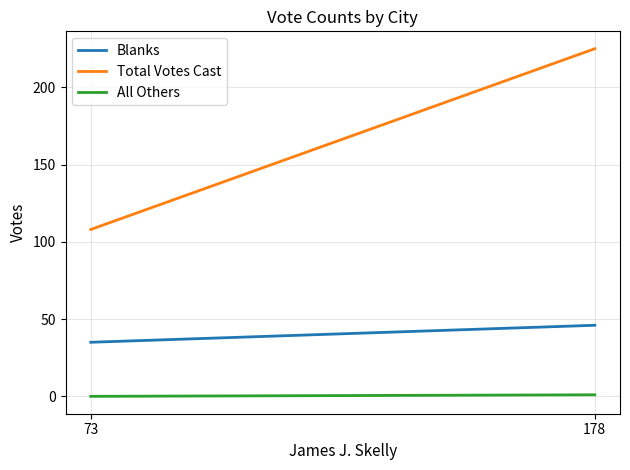

What is the sum of the Blanks values at 73 and 178?

81